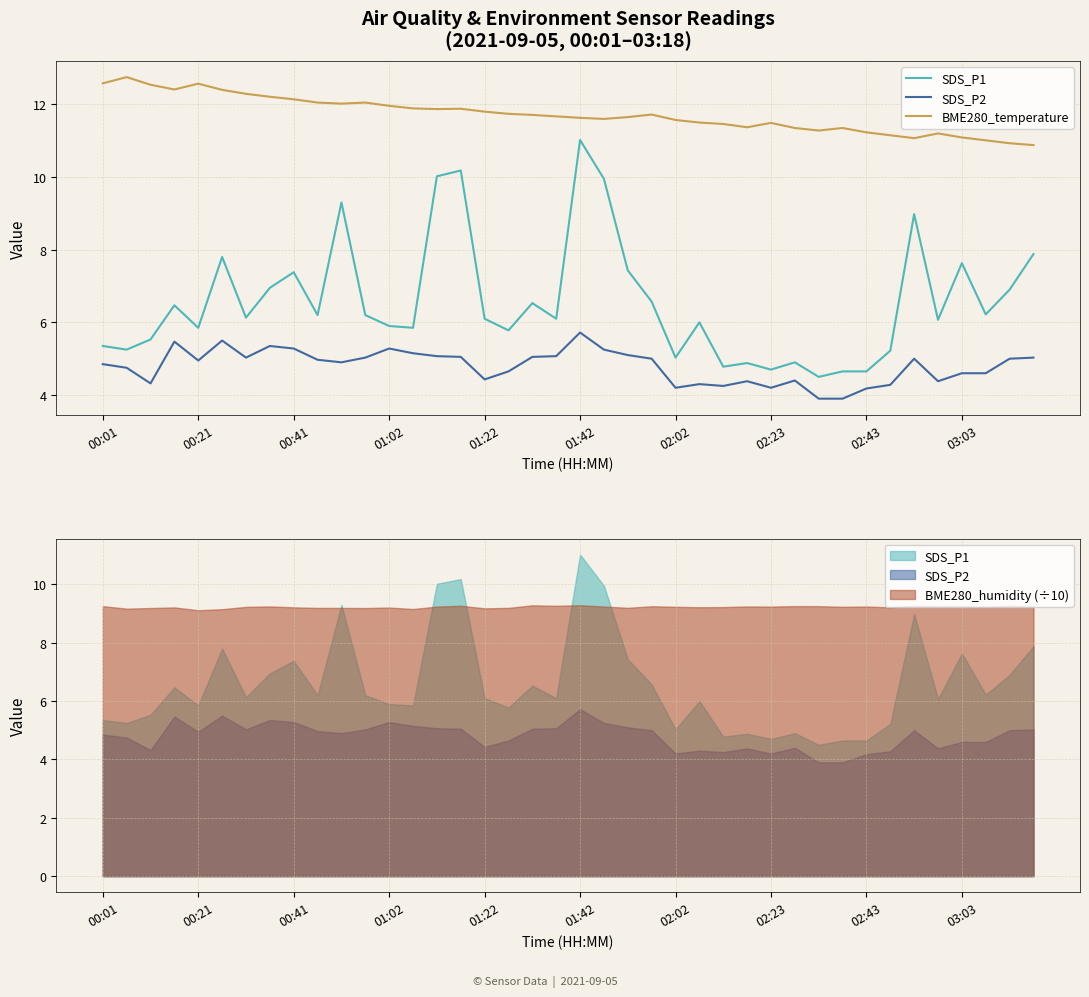

Is it true that BME280_temperature equals 11.7 at 17?

True